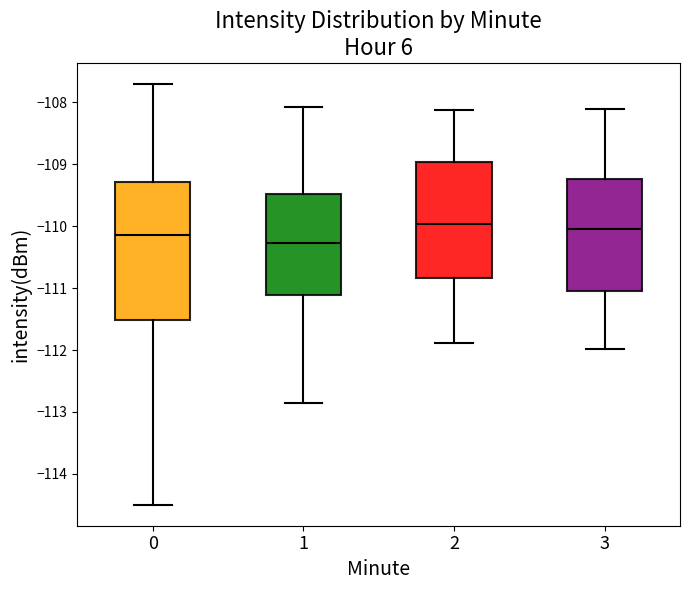

Which box's median line is the lowest?

1